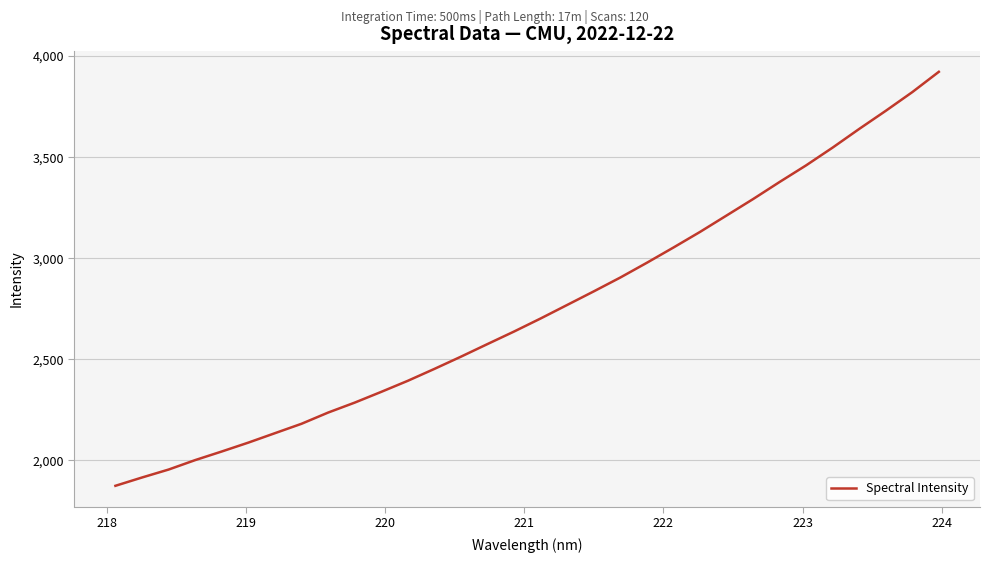

What is the minimum value shown in the chart?

1874.2